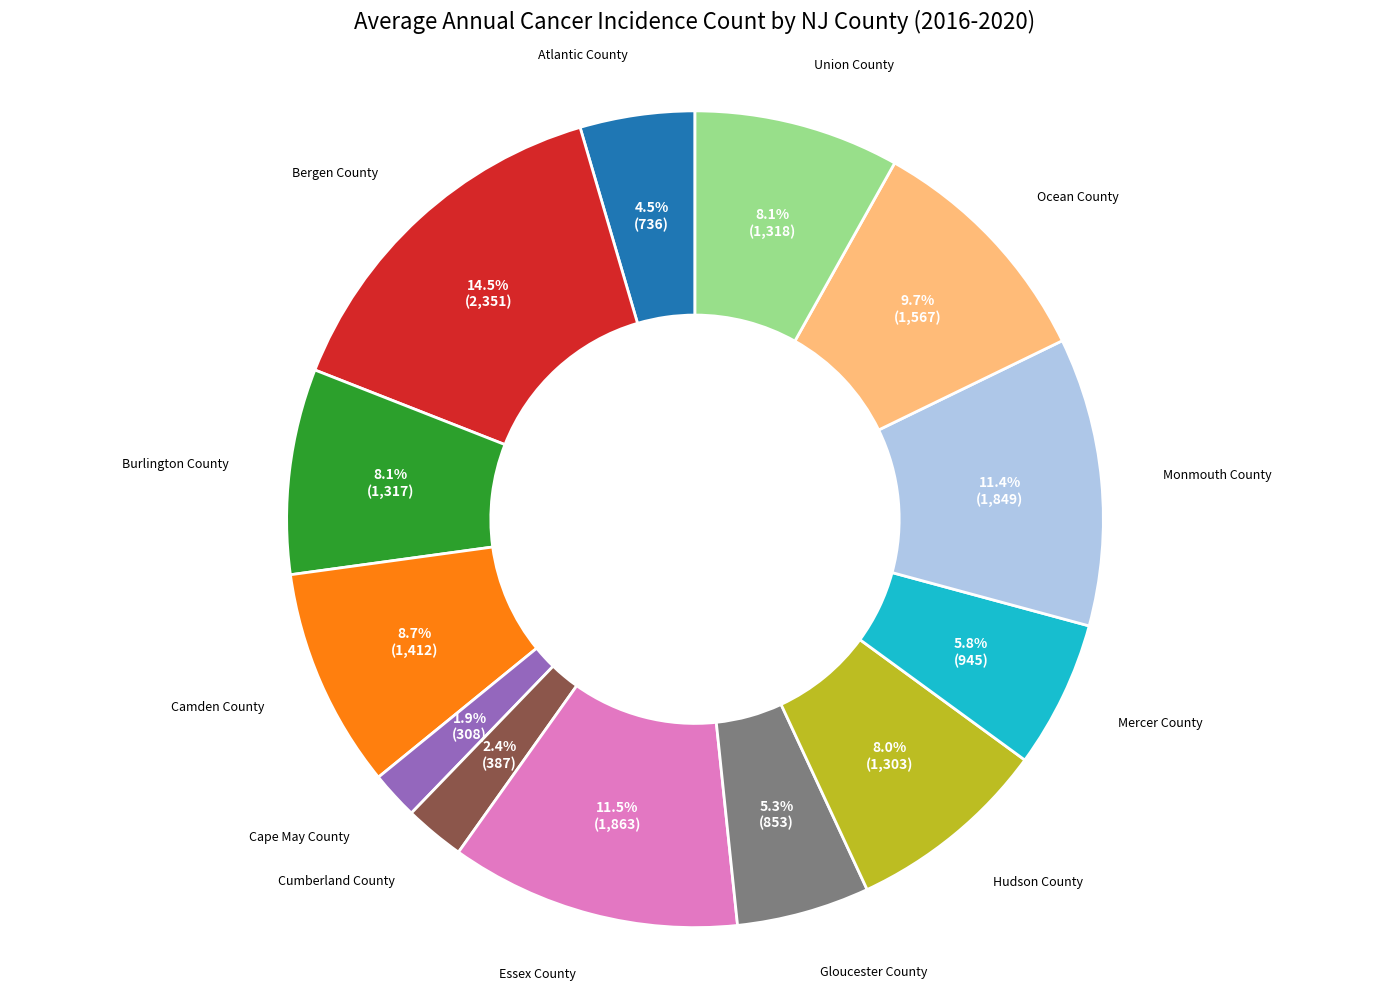

What is the ratio of the value at Monmouth County to the value at Mercer County?

2.0